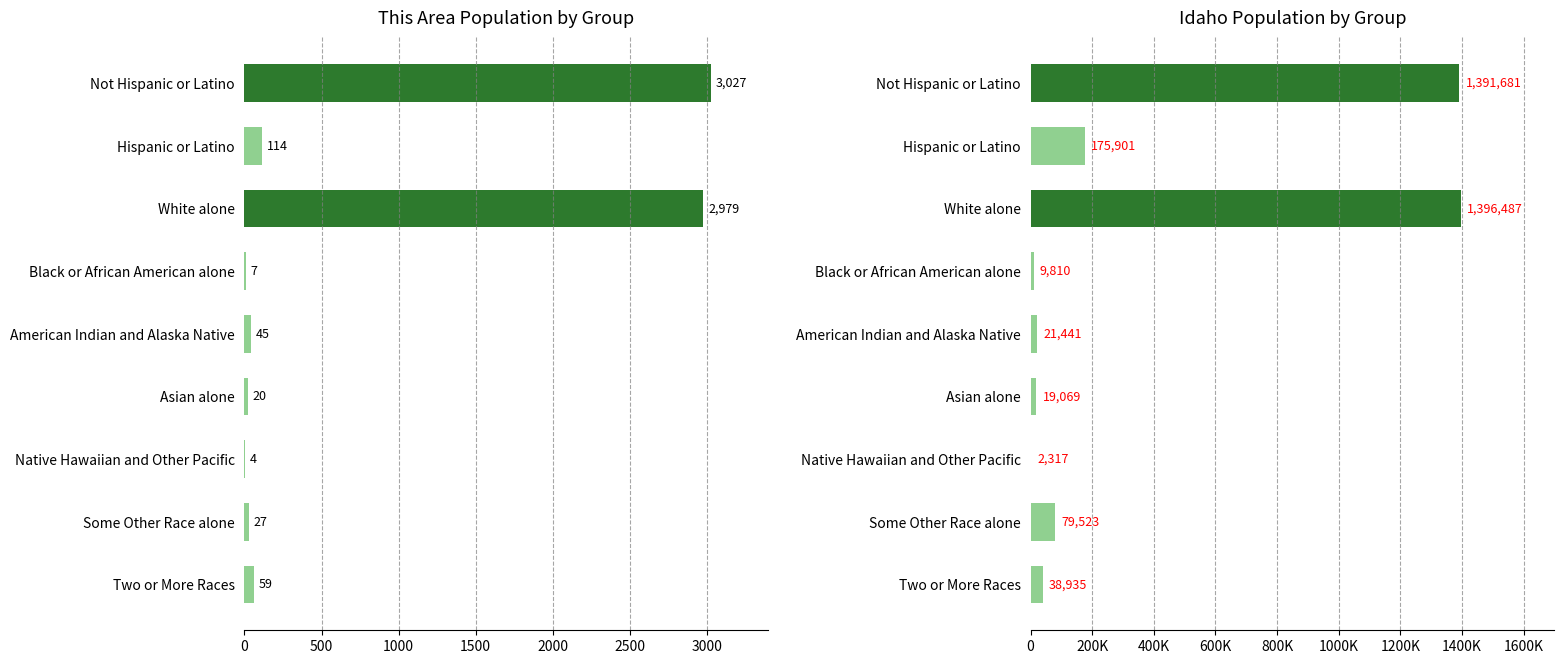

Rank the series at Two or More Races from lowest to highest value.

This Area, Idaho